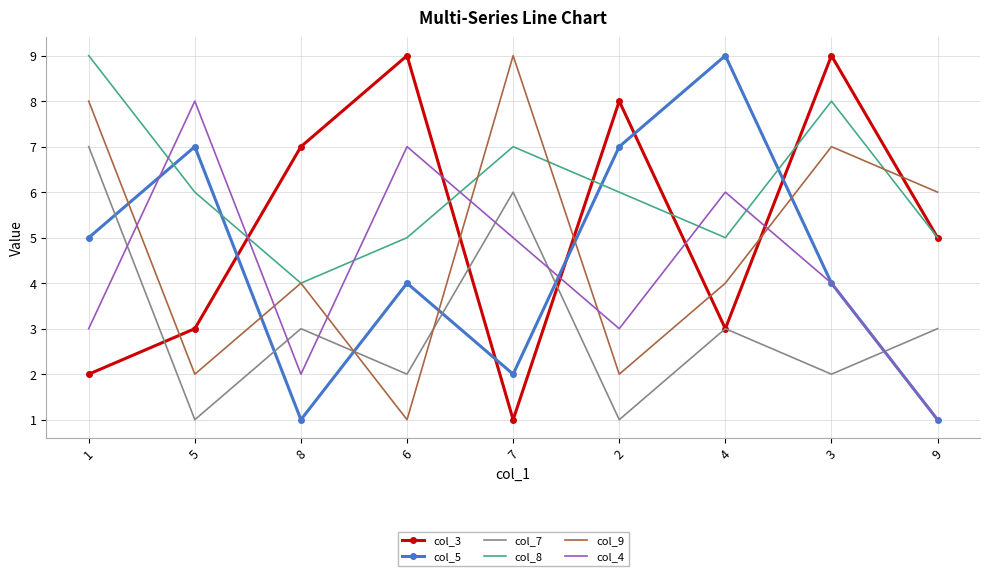

Which category has the highest value in the col_8 series?

1